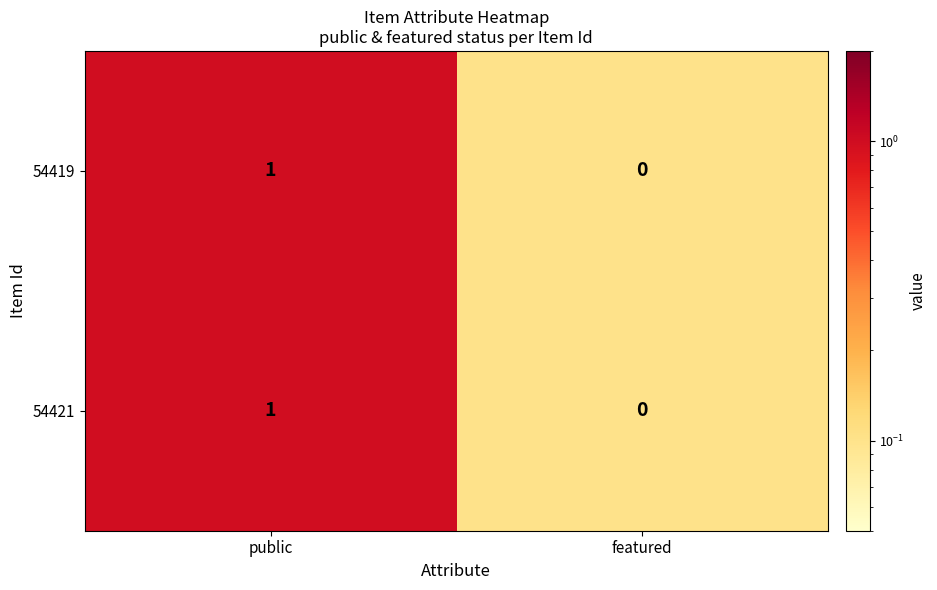

What is the smallest value displayed?

0